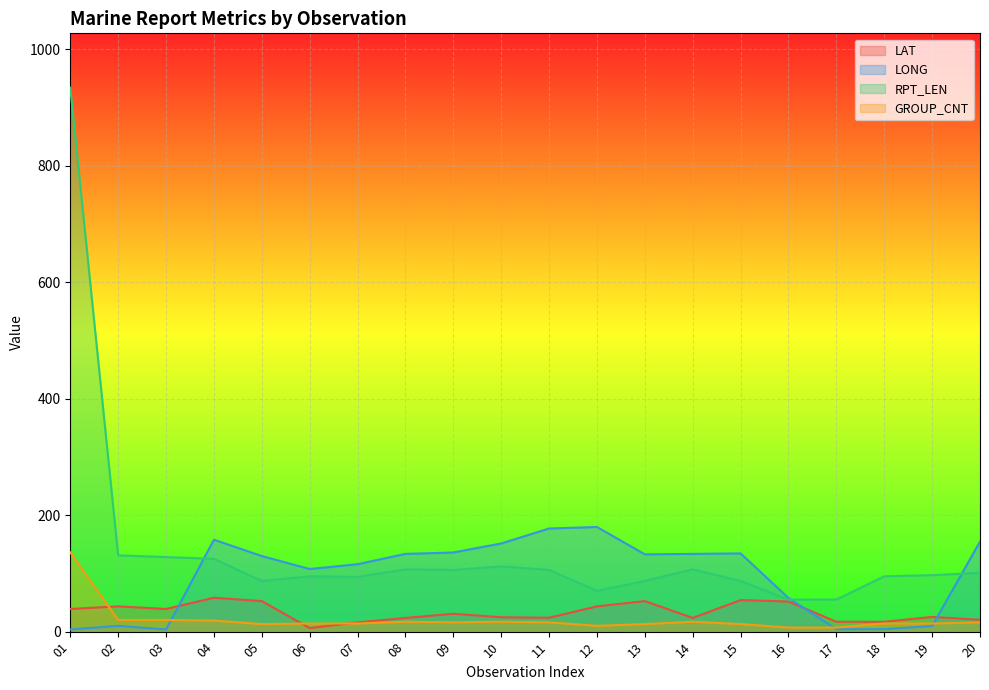

What is the smallest value displayed?

3.7